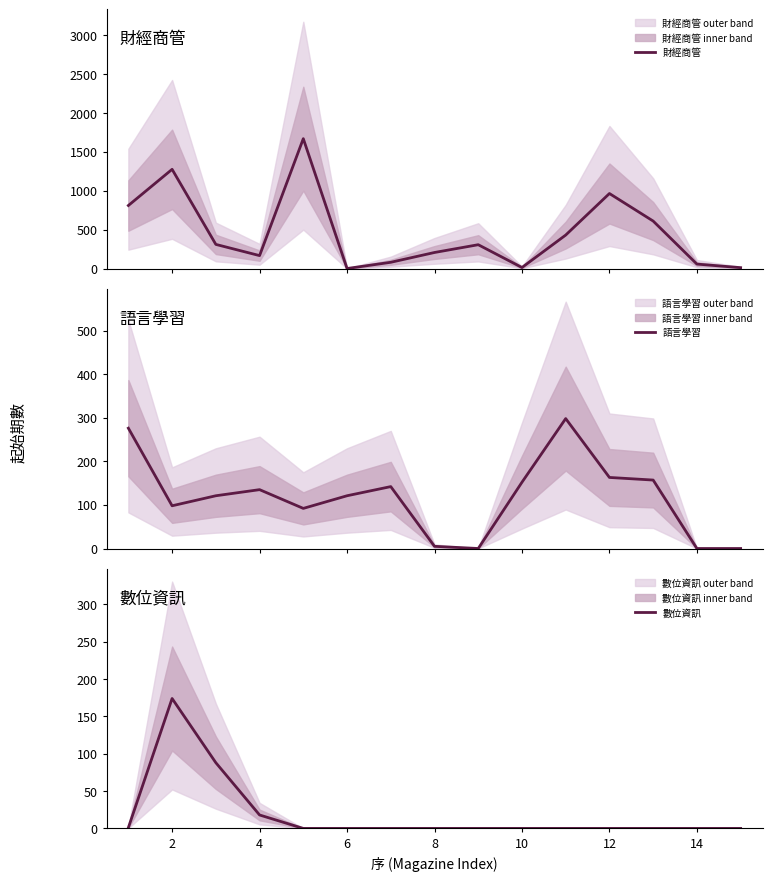

Count the number of categories in the chart.

15